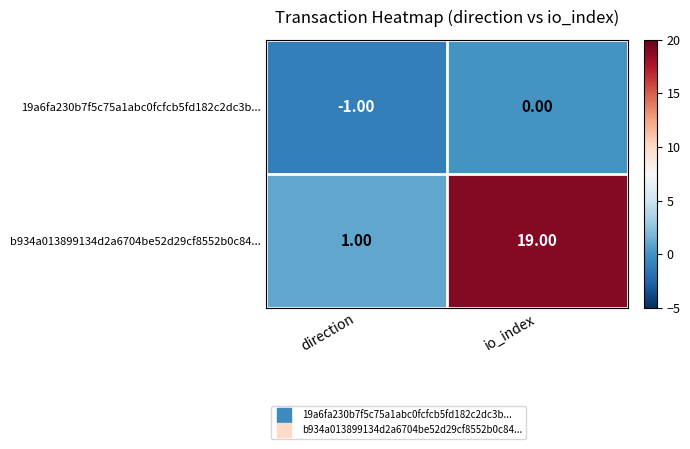

At which label is b934a013899134d2a6704be52d29cf8552b0c84... closest to 10?

direction